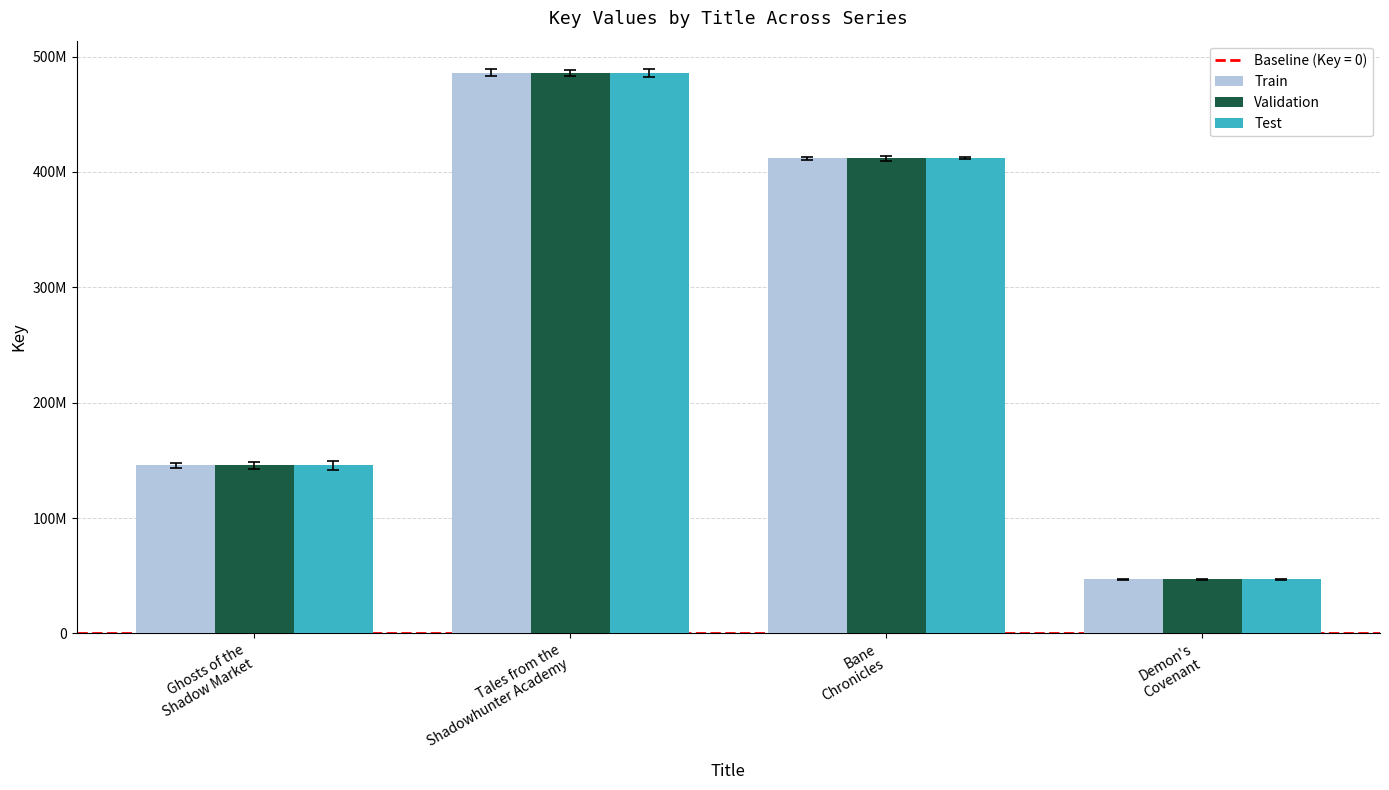

What is the maximum value for Validation?

485838070